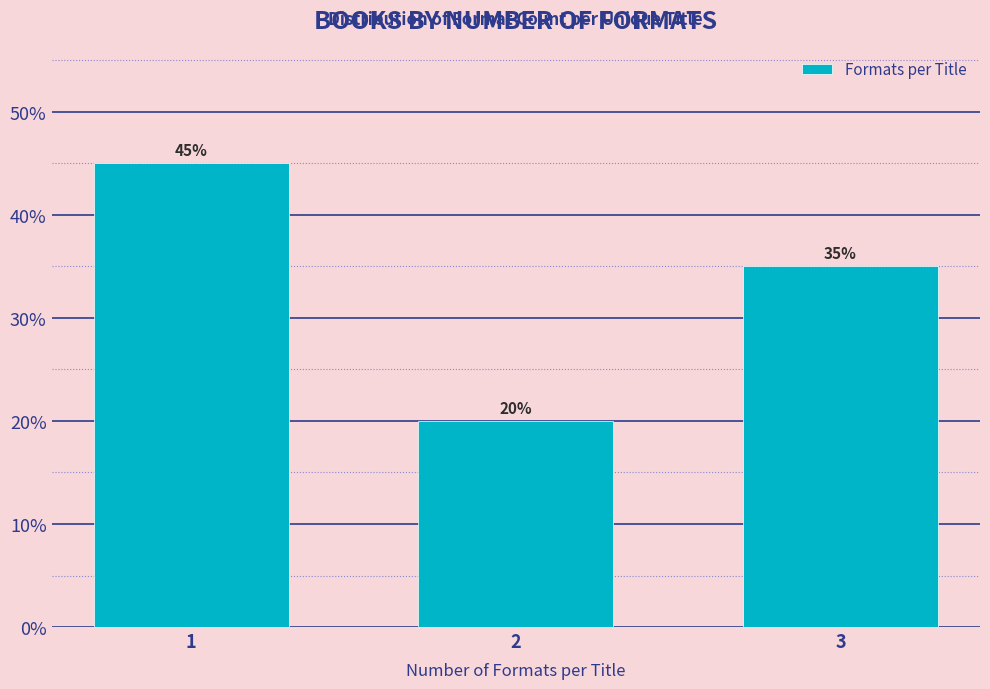

Reading left to right, what are all the values shown in this chart?

45	20	35